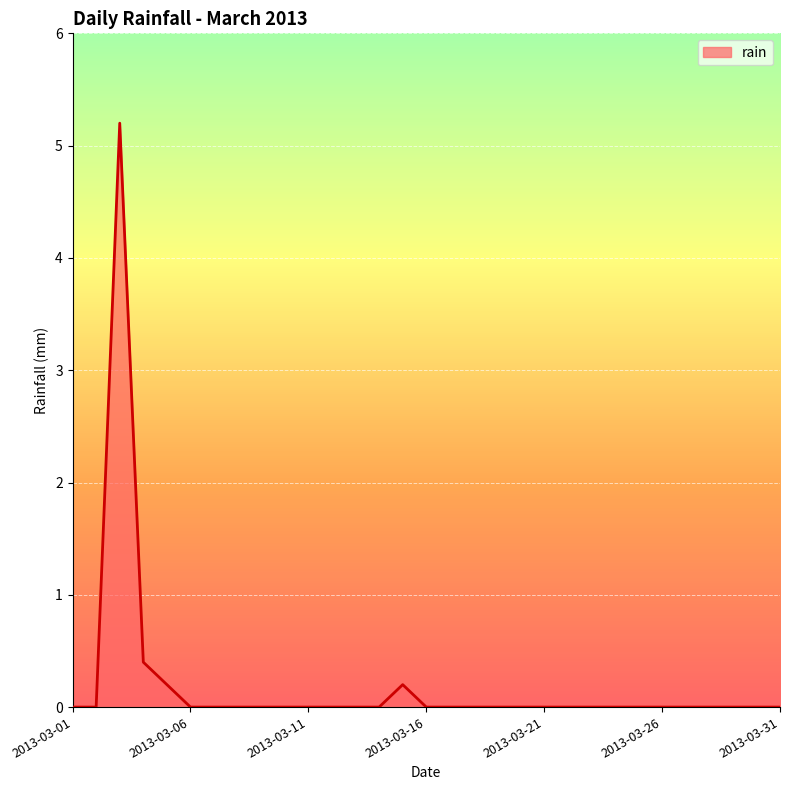

How many lines are shown in the chart?

1